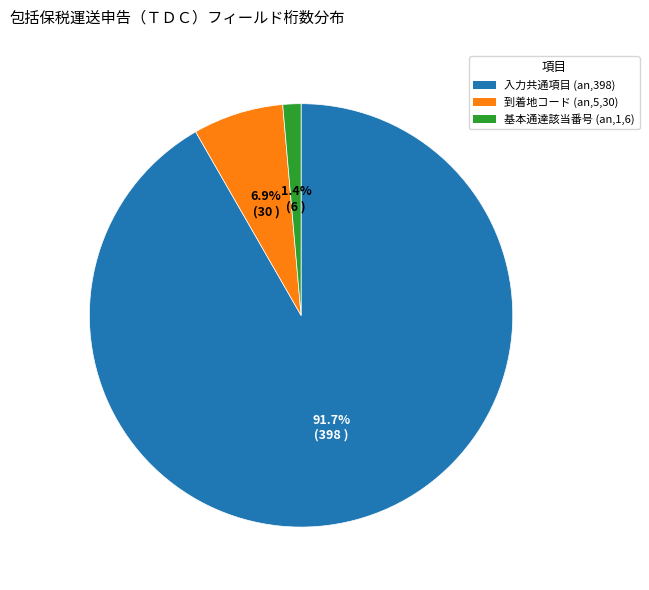

What is the largest slice in the pie chart?

入力共通項目 (an,398)